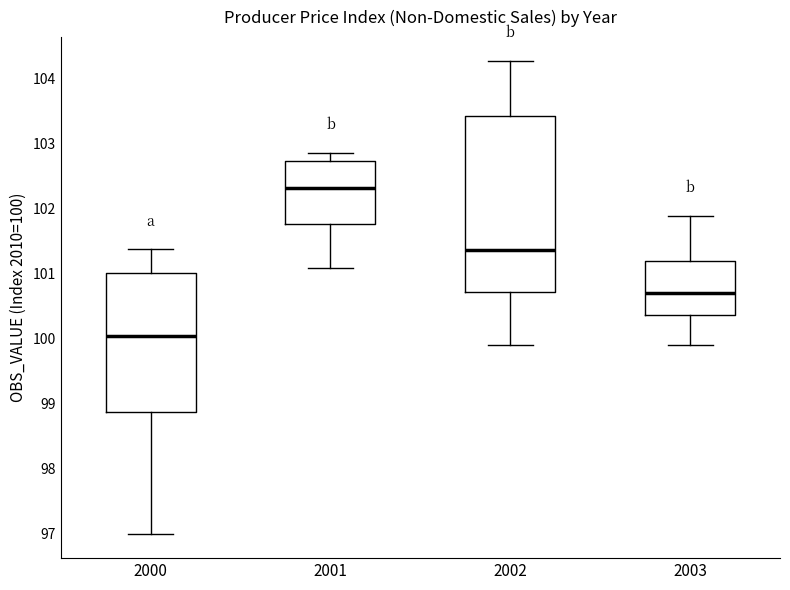

Which box's median line is the highest?

2001